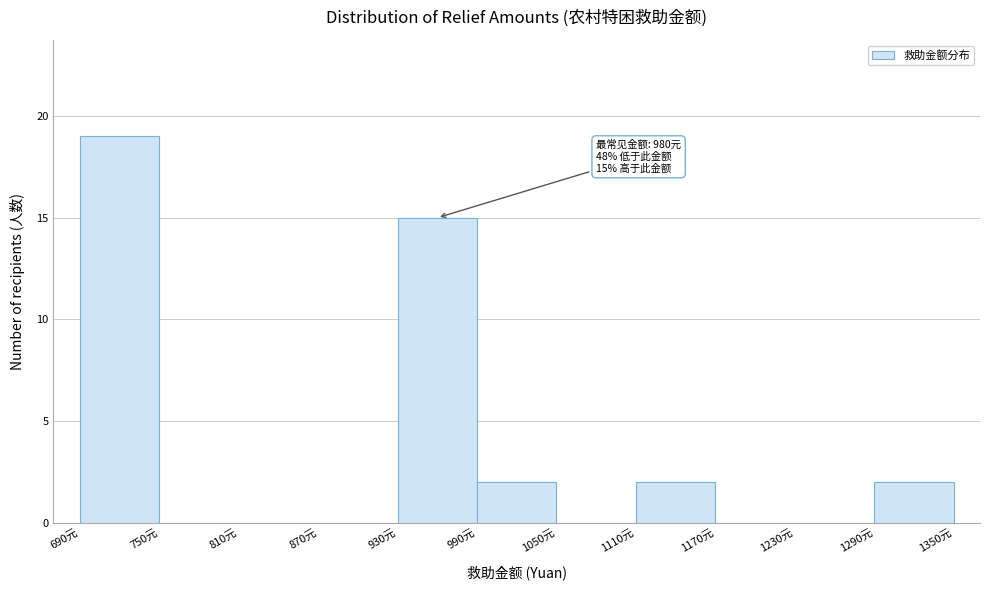

Which range on the x-axis has the tallest bar?

690 to 750